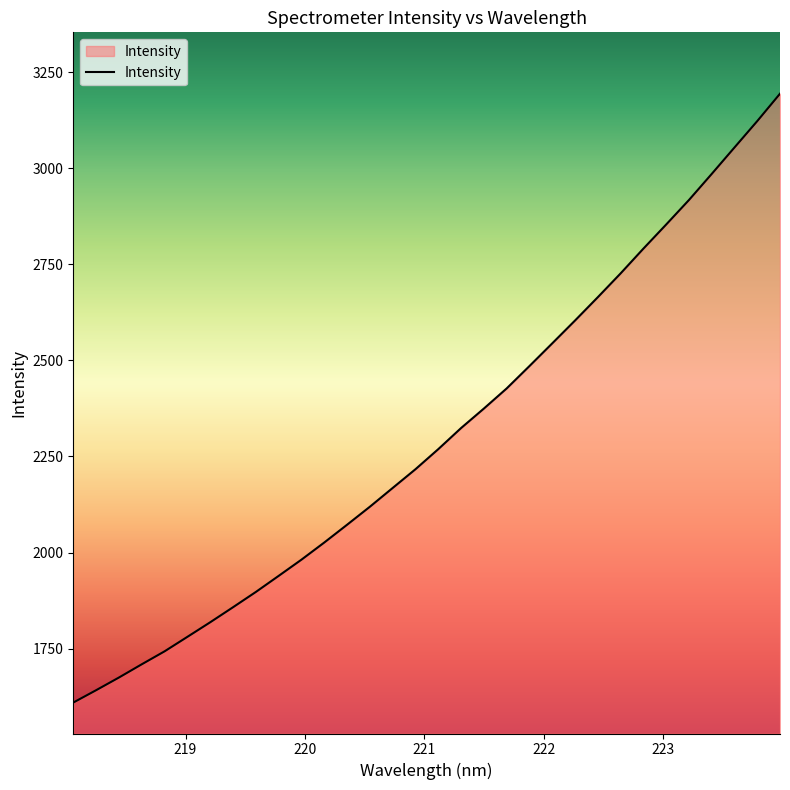

What is the greatest value displayed?

3193.7